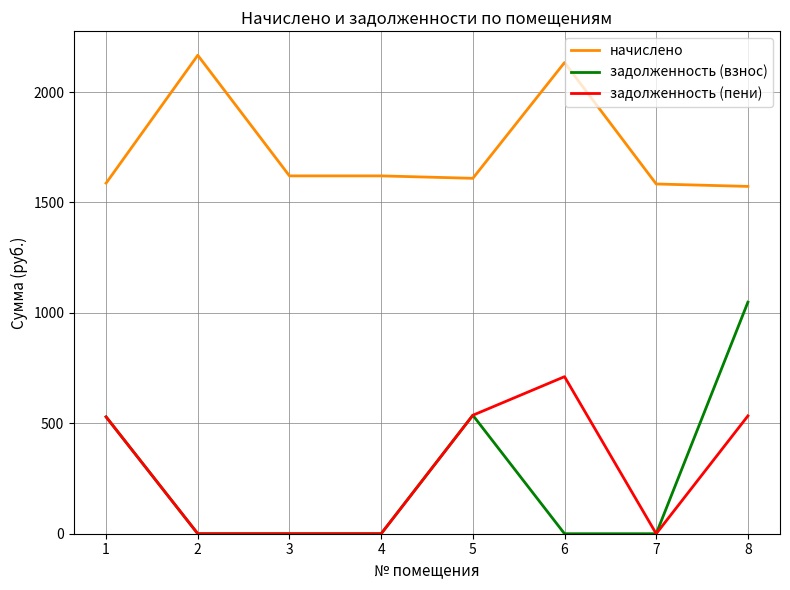

What is the sum of the задолженность (взнос) values at 8 and 4?

1048.5